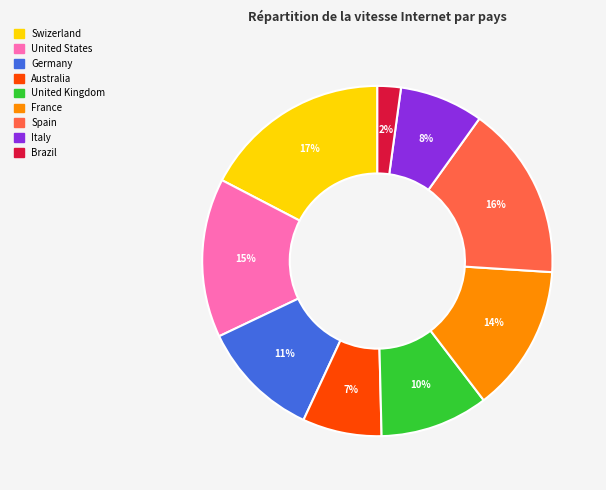

To the nearest percent, what is the combined percentage of Germany and United Kingdom?

21%